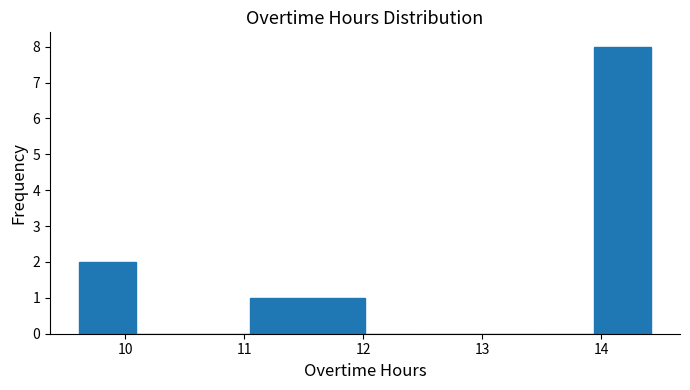

Reading left to right, transcribe this chart: for each bar, give the range it covers on the x-axis and its height. Neither the bar edges nor the heights are printed on the chart, so give them approximately, as read against the axes.

9.6 to 10.1: 2
10.1 to 10.6: 0
10.6 to 11.1: 0
11.1 to 11.5: 1
11.5 to 12.0: 1
12.0 to 12.5: 0
12.5 to 13.0: 0
13.0 to 13.5: 0
13.5 to 13.9: 0
13.9 to 14.4: 8